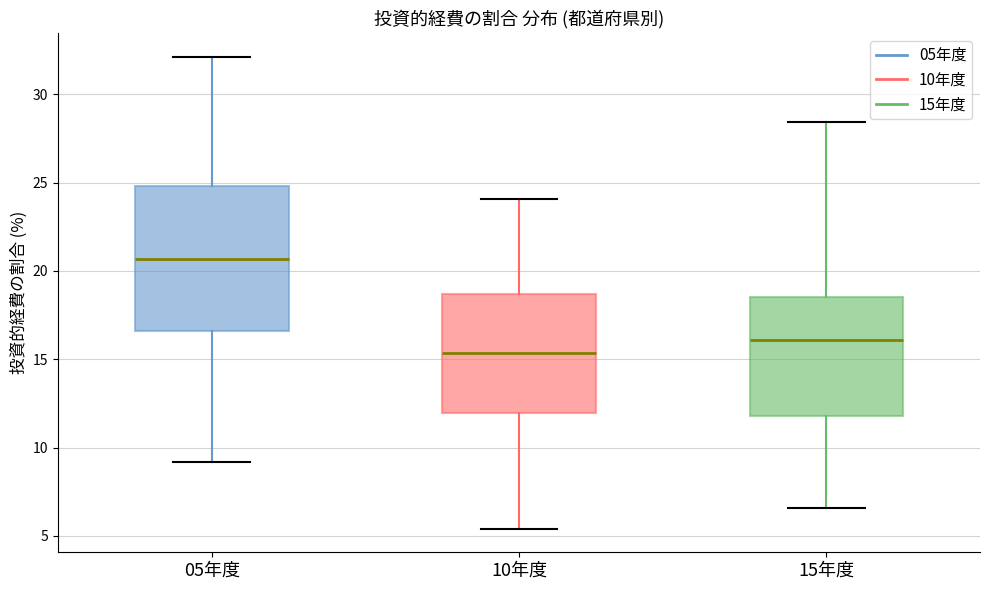

Which box has the highest median line?

05年度